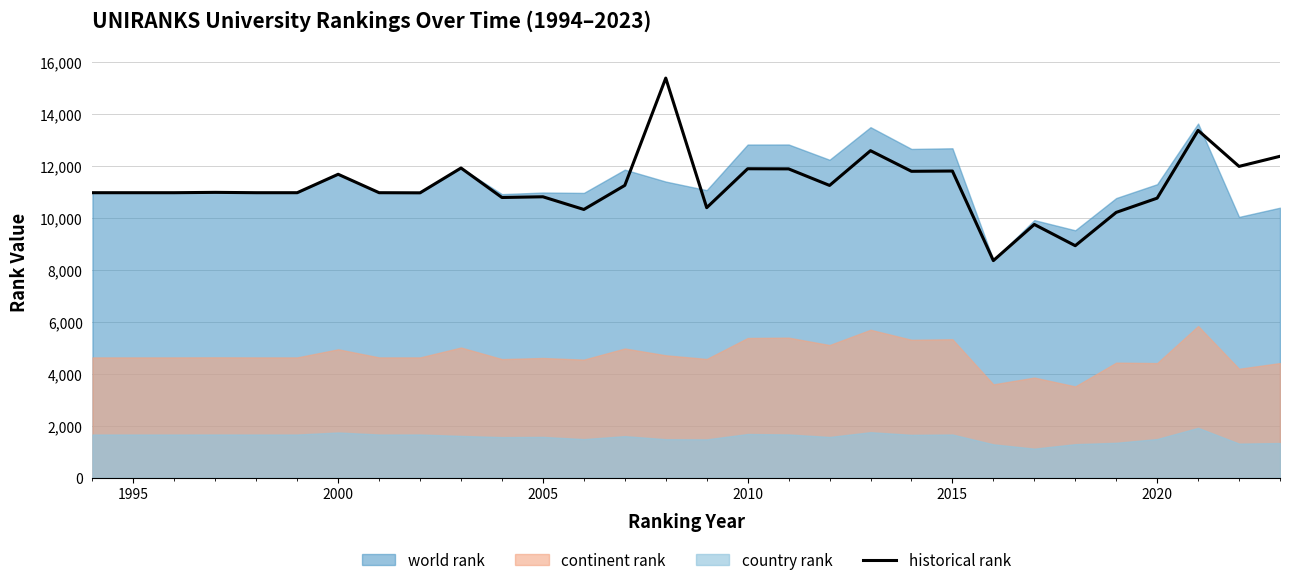

What is the greatest value displayed?

15377.0